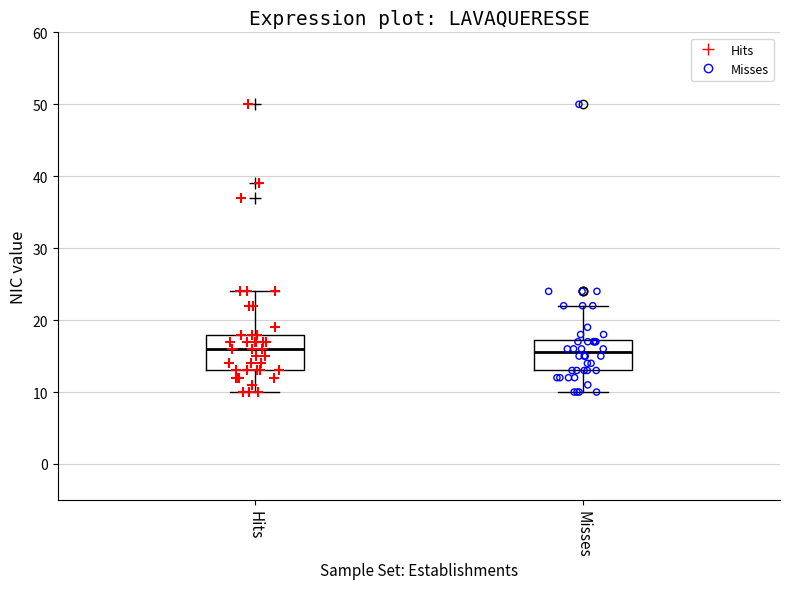

Where is the upper edge of the box for Misses on the y-axis? The values are not printed on the chart, so give them approximately, as read against the axis.

17